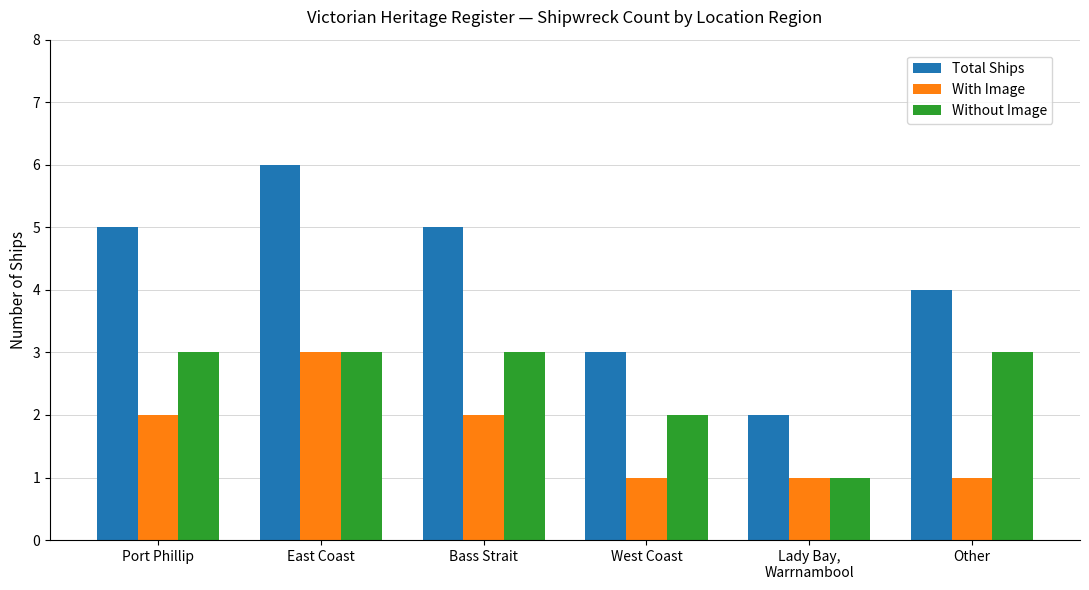

At Port Phillip, list the series in order from largest to smallest.

Total Ships, Without Image, With Image